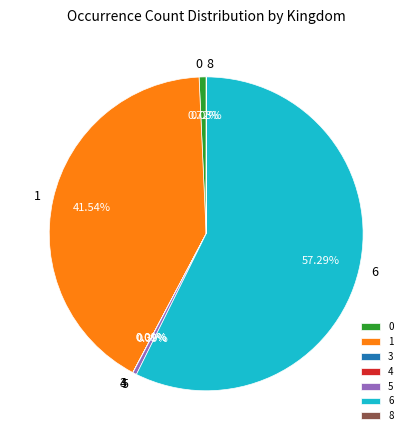

Does 6 represent more than half of the total?

Yes